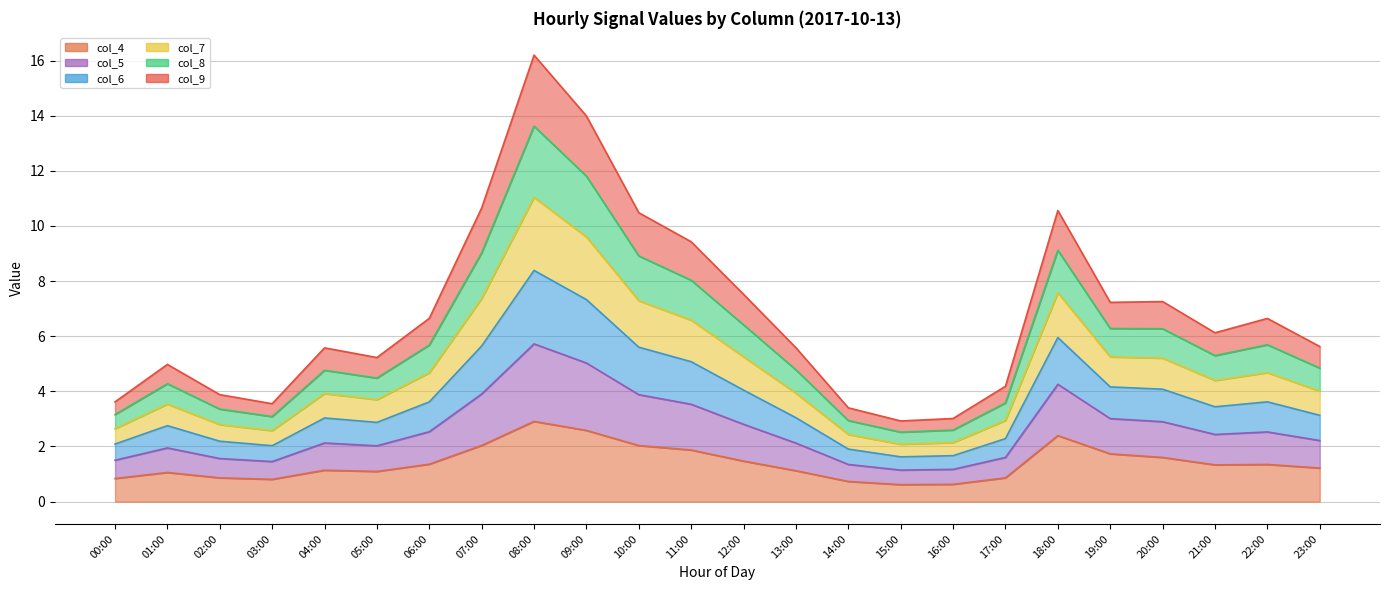

At which category is the sum across all series the highest?

08:00